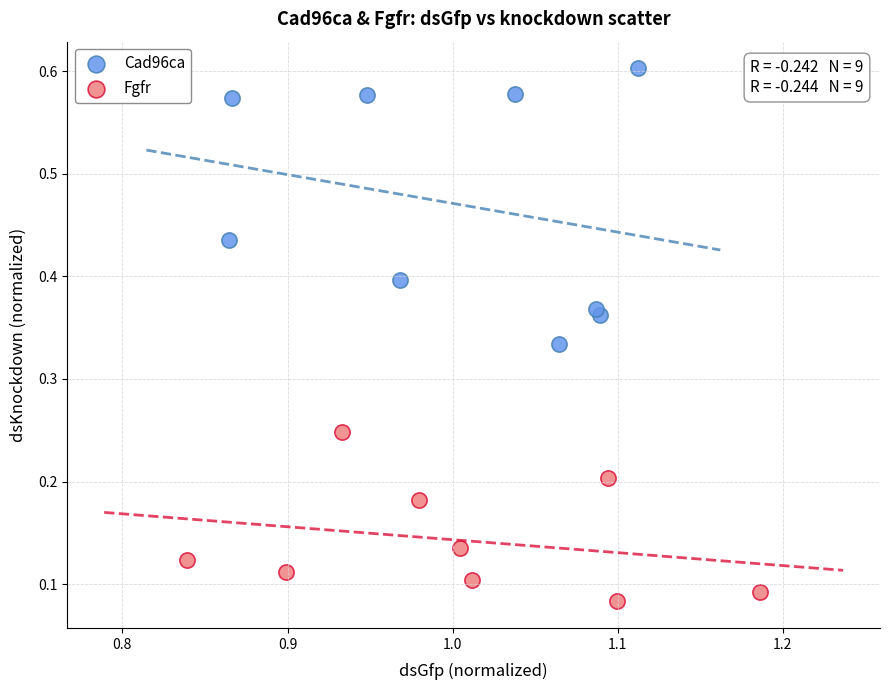

What are all the series names shown in the legend?

Cad96ca, Fgfr